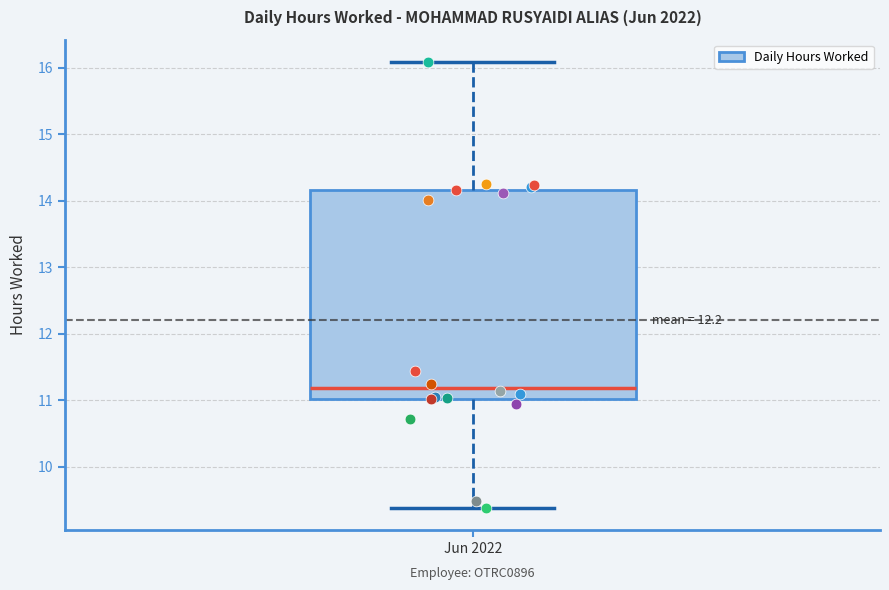

Transcribe this box plot: give where the median line is, the range the box spans, and where the two whiskers end, as read against the y-axis. The values are not printed on the chart, so give them approximately, as read against the axis.

median 11.2, box 11.0 to 14.2, whiskers 9.4 to 16.1